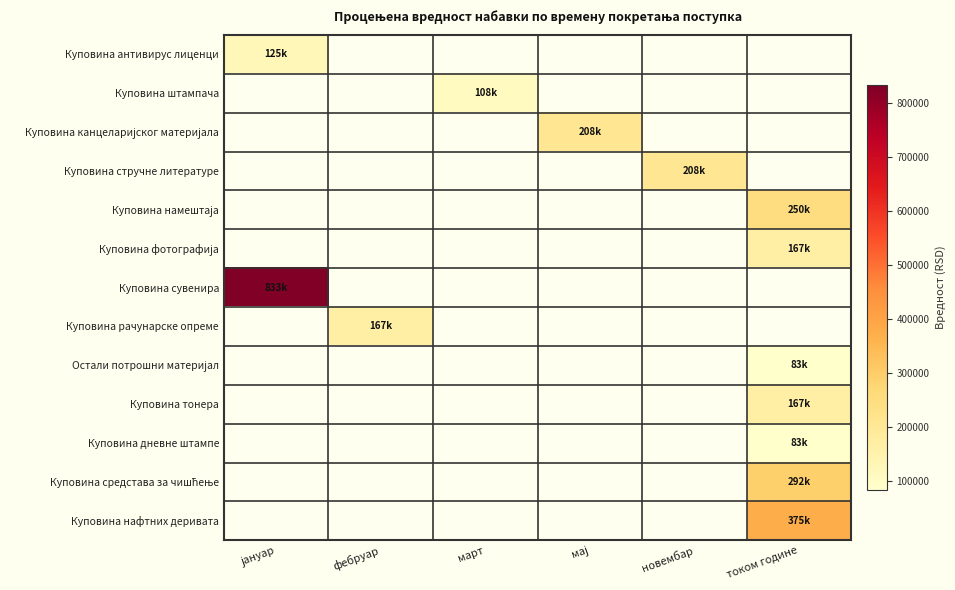

At which category is the sum across all series the highest?

током године